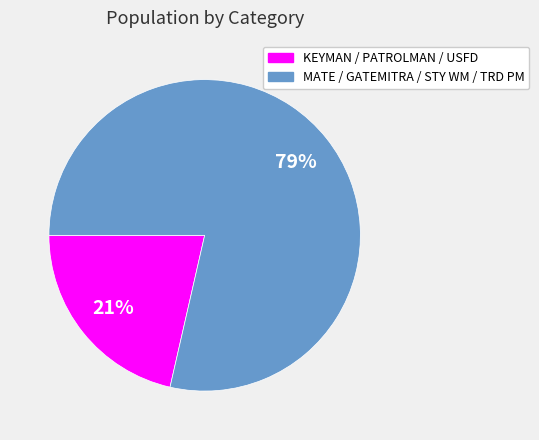

Is there a majority slice in this chart?

Yes